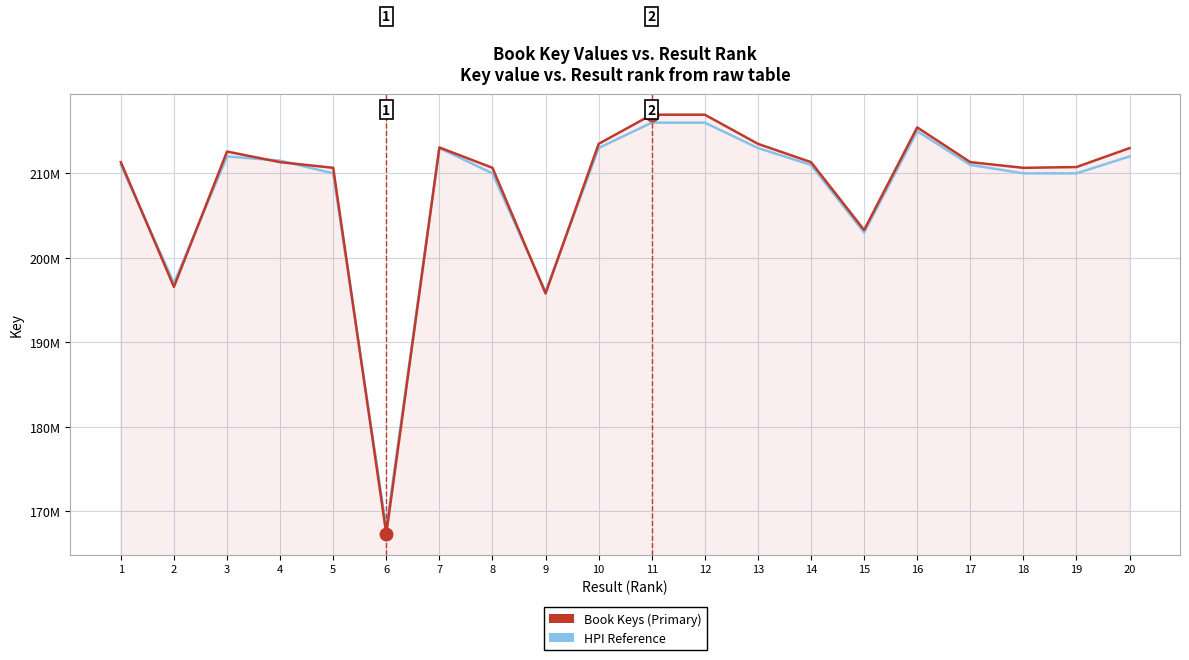

True or false: HPI Reference has a value of 373179487 at 11.

False